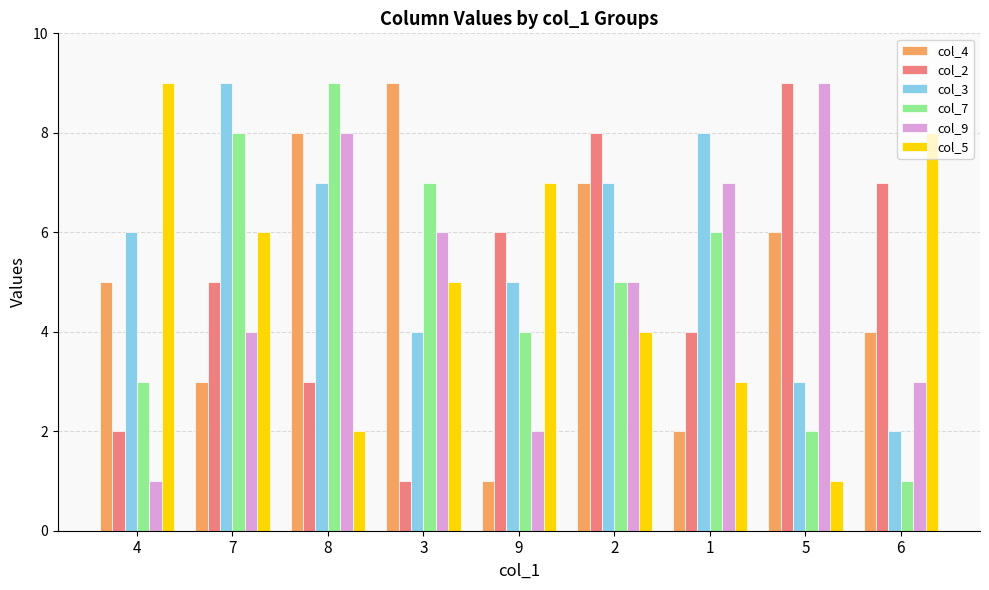

Rank the categories by col_2 value from highest to lowest.

5, 2, 6, 9, 7, 1, 8, 4, 3